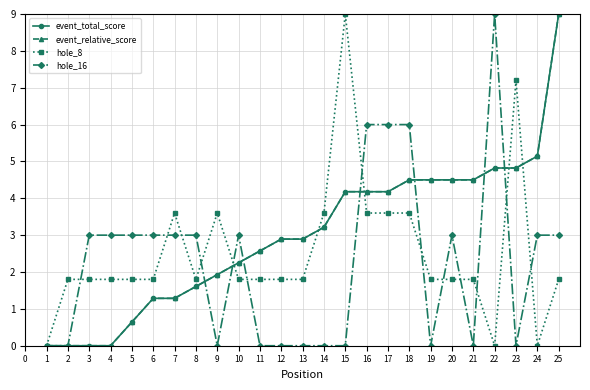

What is the sum of the hole_8 values at 5 and 2?

3.6